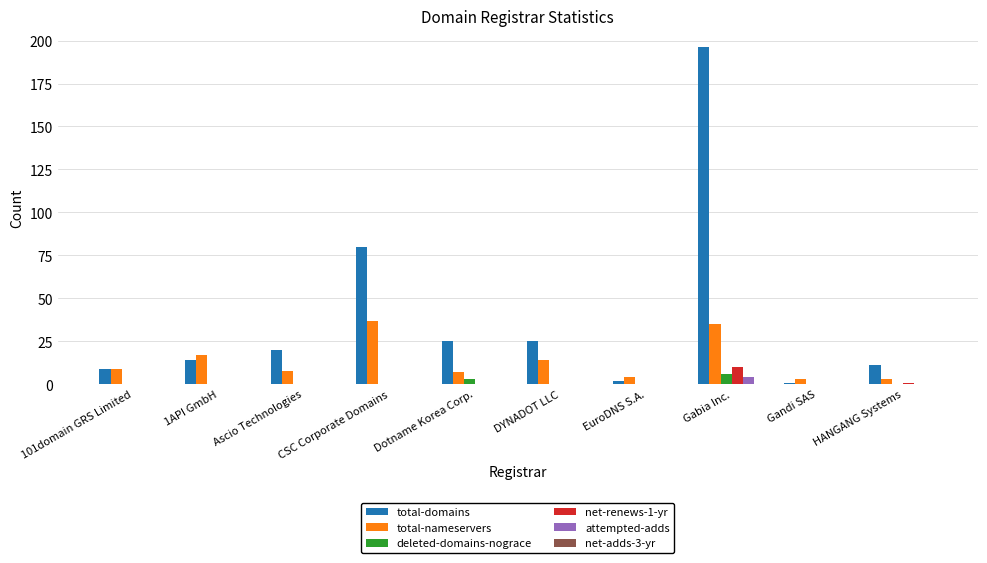

True or false: total-nameservers has a value of 47 at Gabia Inc..

False